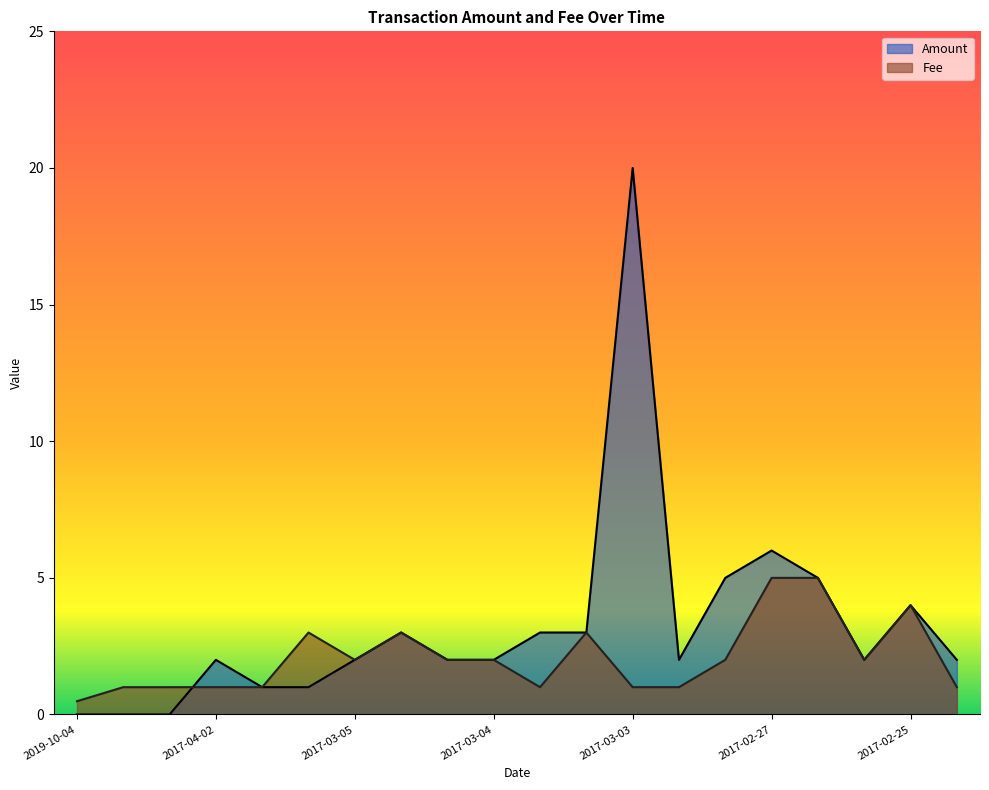

At which label does Amount reach its minimum?

2019-10-04